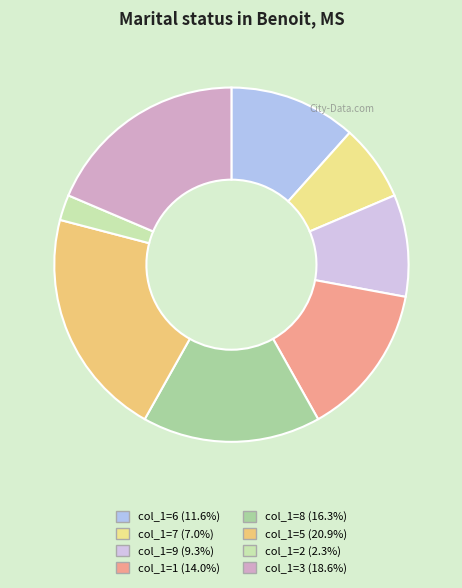

Which slice is the largest?

5